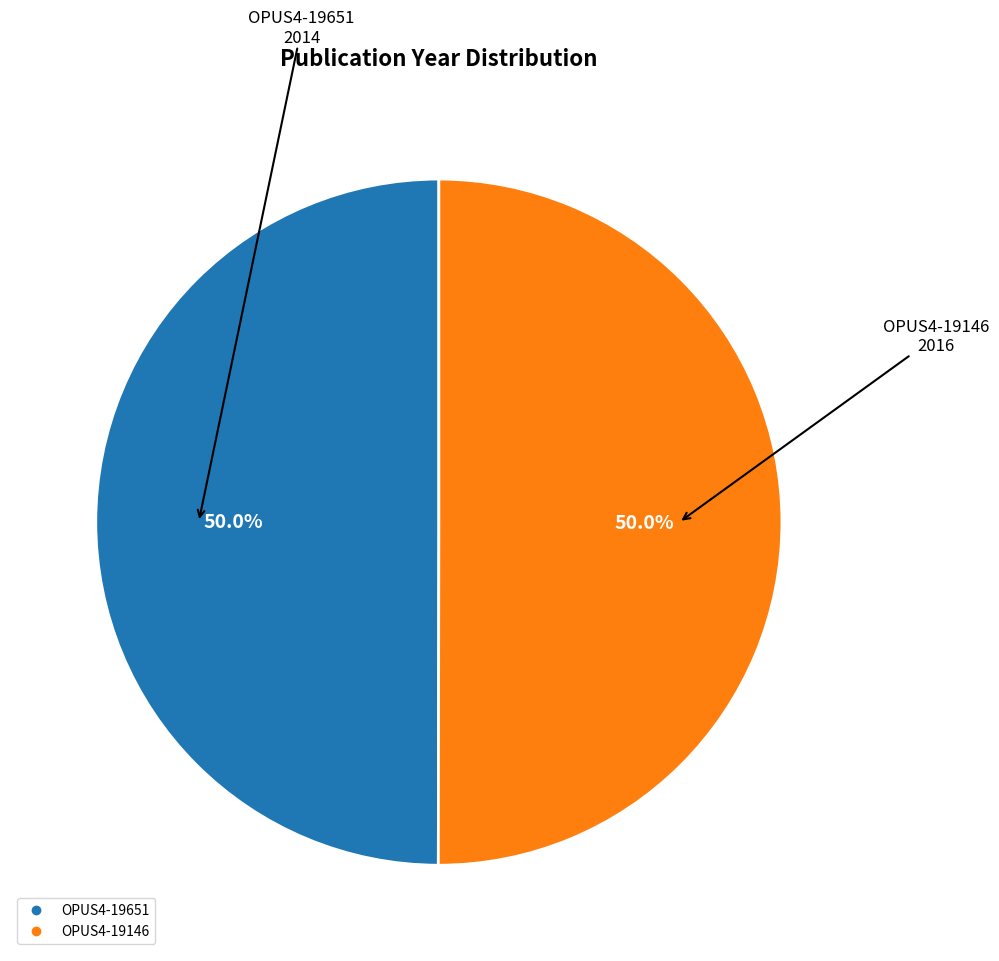

Approximately how many times larger is the value at OPUS4-19651 compared to OPUS4-19146?

1.0